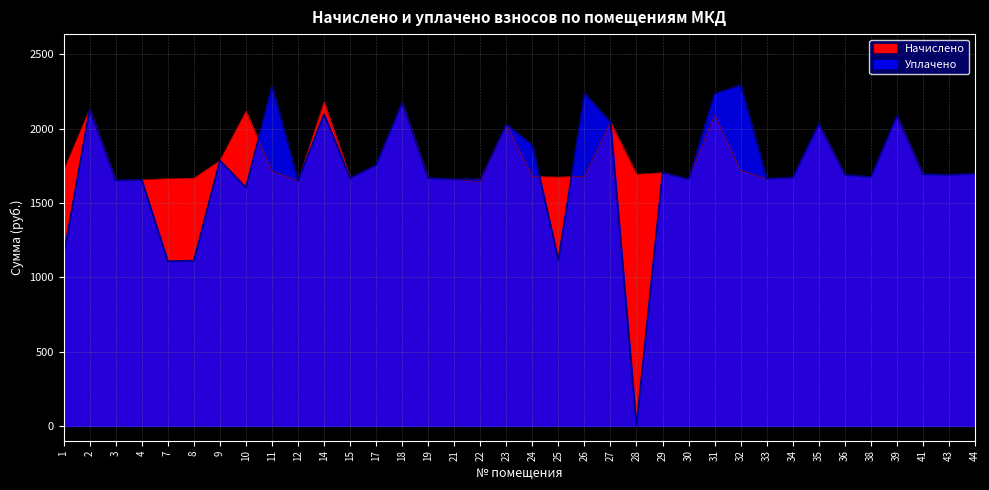

Reading left to right, transcribe all the data shown in this chart.

Начислено: 1=1718.1	2=2131.1	3=1651.8	4=1655.5	7=1662.8	8=1666.5	9=1784.5	10=2116.3	11=1714.5	12=1648.1	14=2179.0	15=1666.5	17=1755.0	18=2175.3	19=1666.5	21=1659.2	22=1640.7	23=2027.8	24=1677.6	25=1673.9	26=1677.6	27=2042.6	28=1692.3	29=1703.4	30=1659.2	31=2090.5	32=1718.1	33=1662.8	34=1670.2	35=2031.5	36=1688.6	38=1673.9	39=2086.8	41=1692.3	43=1688.6	44=1696.0
Уплачено: 1=1145.9	2=2131.9	3=1652.5	4=1655.5	7=1108.3	8=1111.8	9=1785.3	10=1604.3	11=2285.2	12=1649.0	14=2096.7	15=1667.7	17=1755.8	18=2176.3	19=1667.3	21=1660.3	22=1658.6	23=2029.2	24=1889.1	25=1115.9	26=2238.2	27=2043.5	28=0.0	29=1704.2	30=1659.9	31=2235.0	32=2292.1	33=1663.6	34=1671.0	35=2032.5	36=1690.2	38=1674.7	39=2087.7	41=1693.1	43=1689.4	44=1696.8